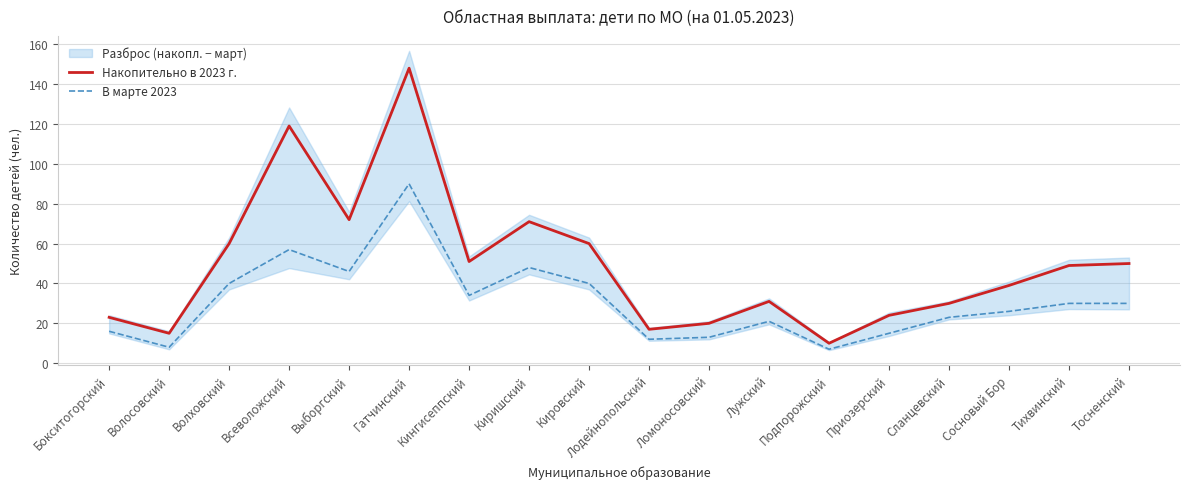

List the labels in order of В марте 2023 value, smallest first.

Подпорожский, Волосовский, Лодейнопольский, Ломоносовский, Приозерский, Бокситогорский, Лужский, Сланцевский, Сосновый Бор, Тихвинский, Тосненский, Кингисеппский, Волховский, Кировский, Выборгский, Киришский, Всеволожский, Гатчинский